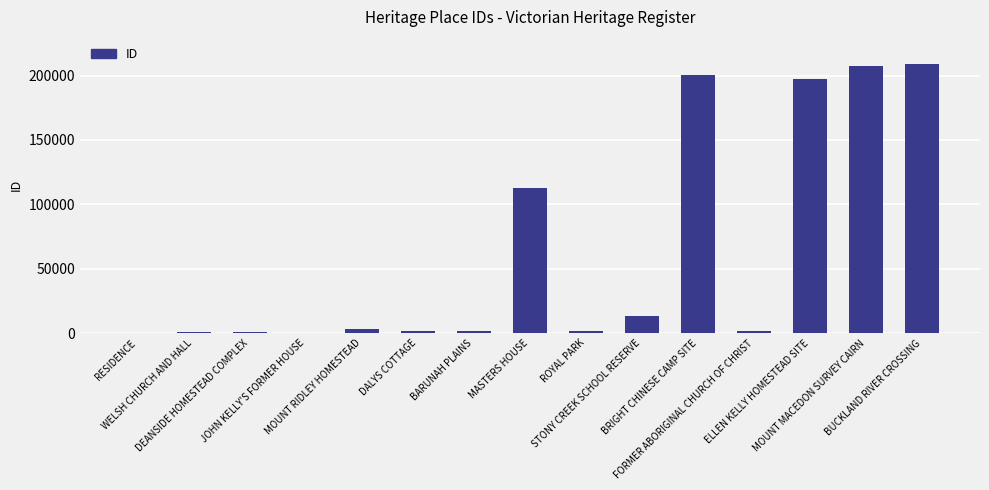

What is the maximum value shown in the chart?

208911